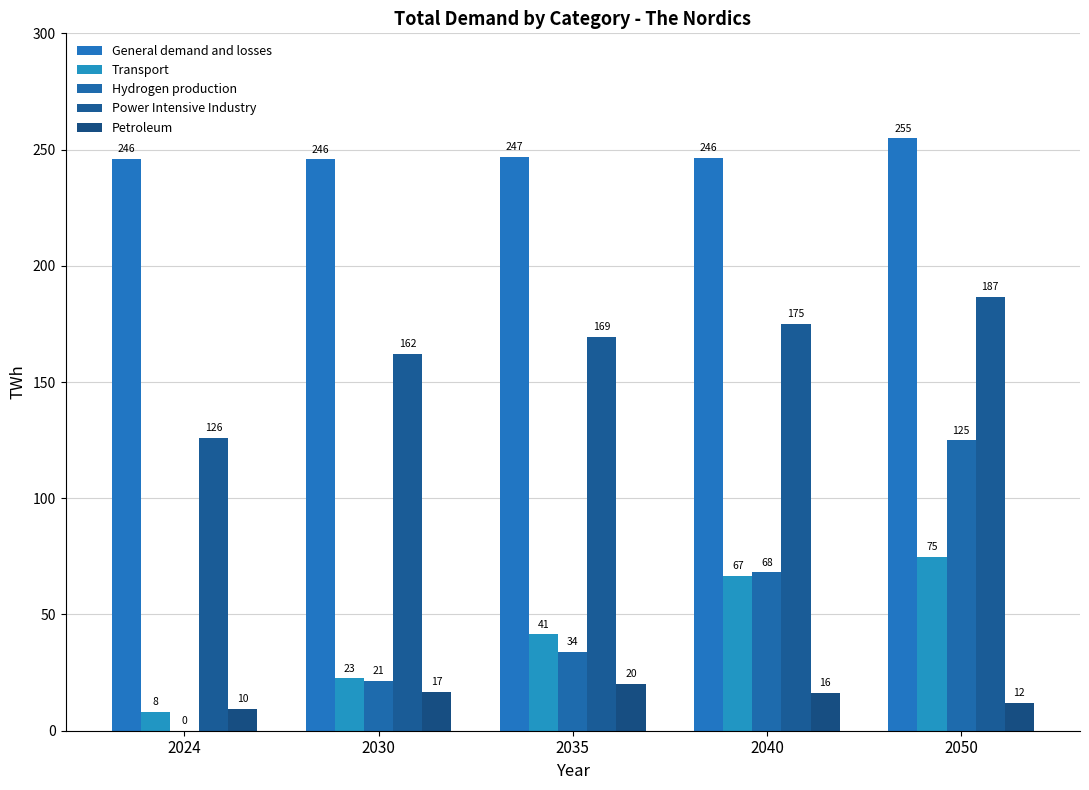

At which category is the sum across all series the highest?

2050